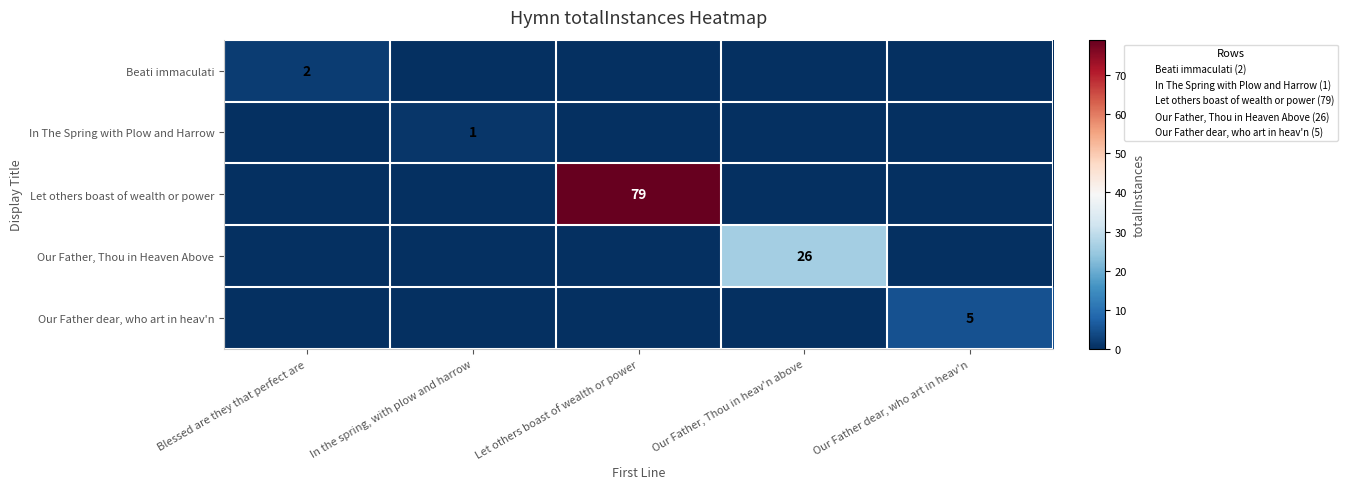

What is the spread (max minus min) of values at Blessed are they that perfect are?

2